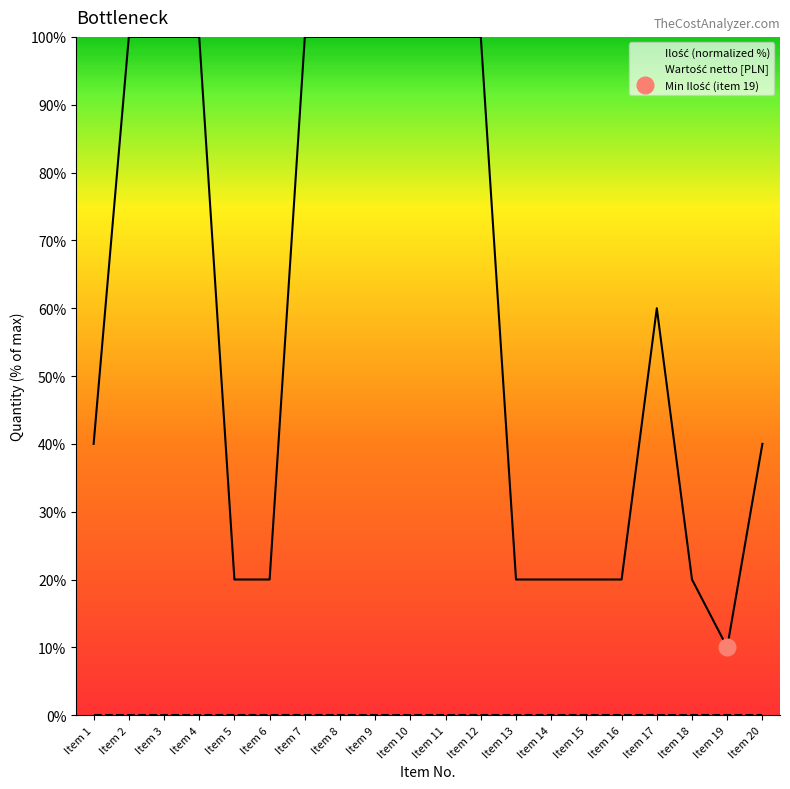

Where is Wartość netto [PLN] nearest to the value 0?

Item 1